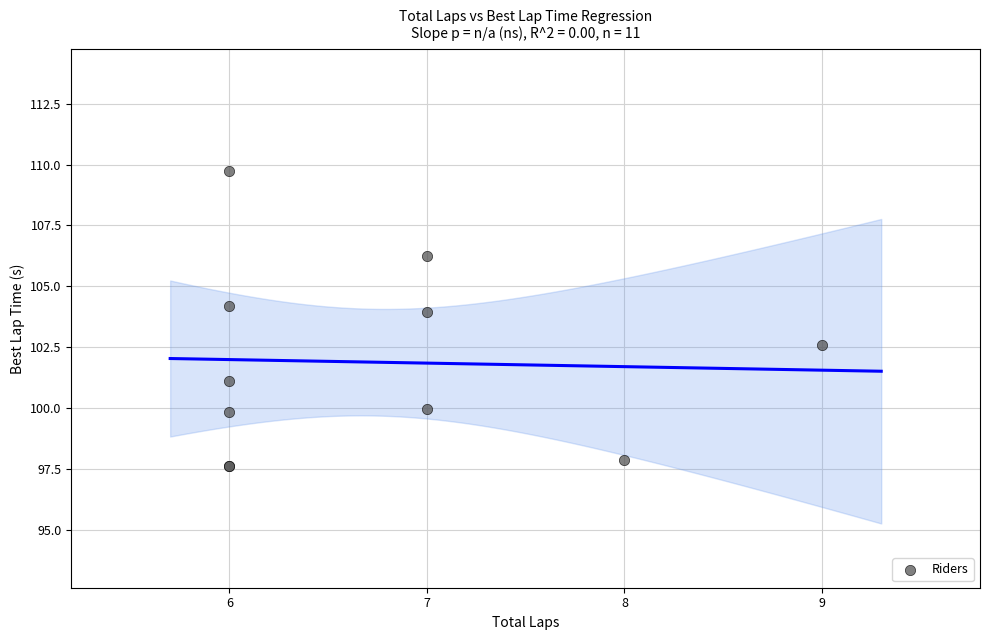

What Y value in the scatter plot is closest to 103?

102.6